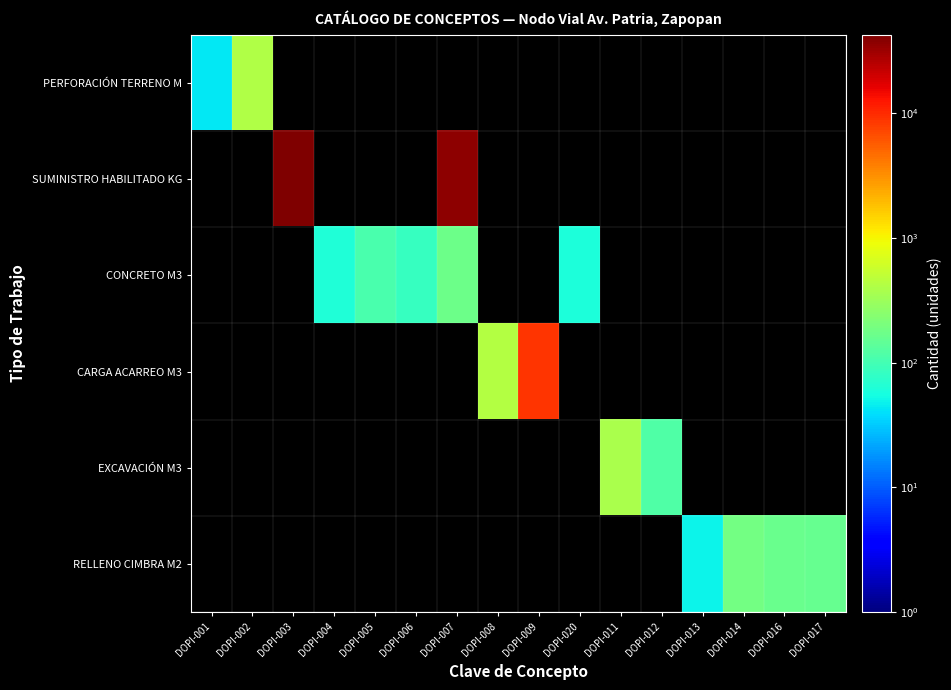

Rank the series at DOPI-008 from lowest to highest value.

PERFORACIÓN TERRENO M, SUMINISTRO HABILITADO KG, CONCRETO M3, CARGA ACARREO M3, EXCAVACIÓN M3, RELLENO CIMBRA M2